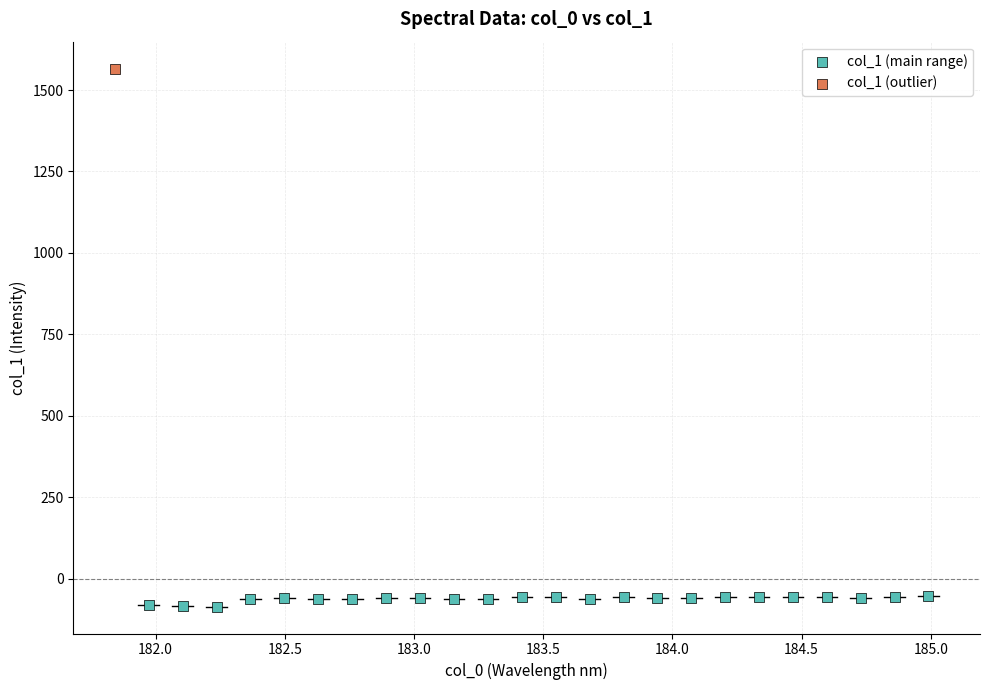

What are all the series names shown in the legend?

col_1 (main range), col_1 (outlier)